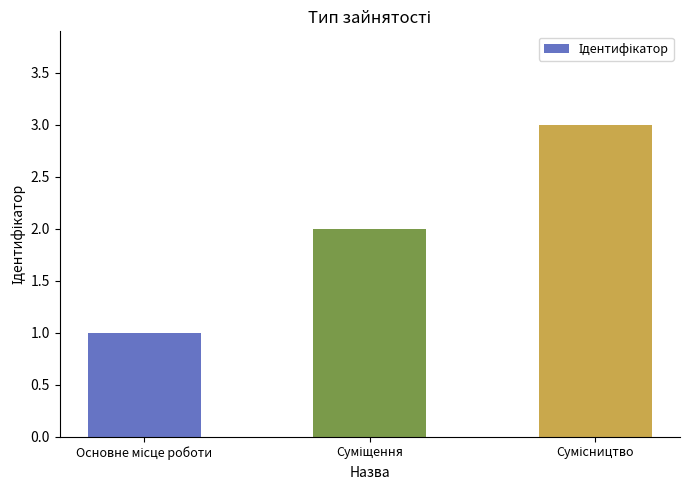

What is the sum of all values?

6